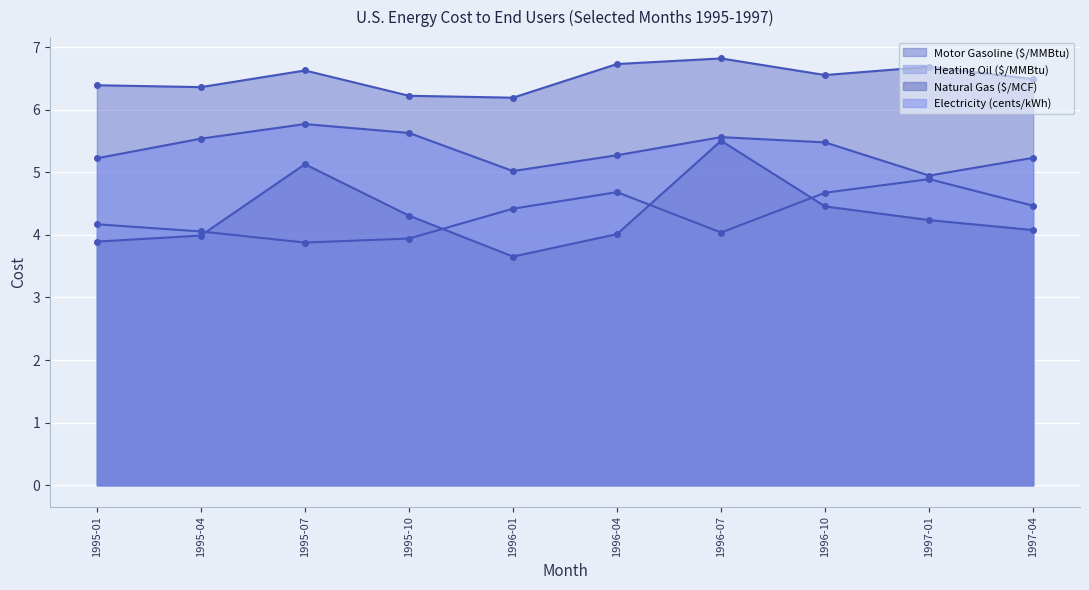

Where does the Natural Gas ($/MCF) series first go above 4?

1995-07